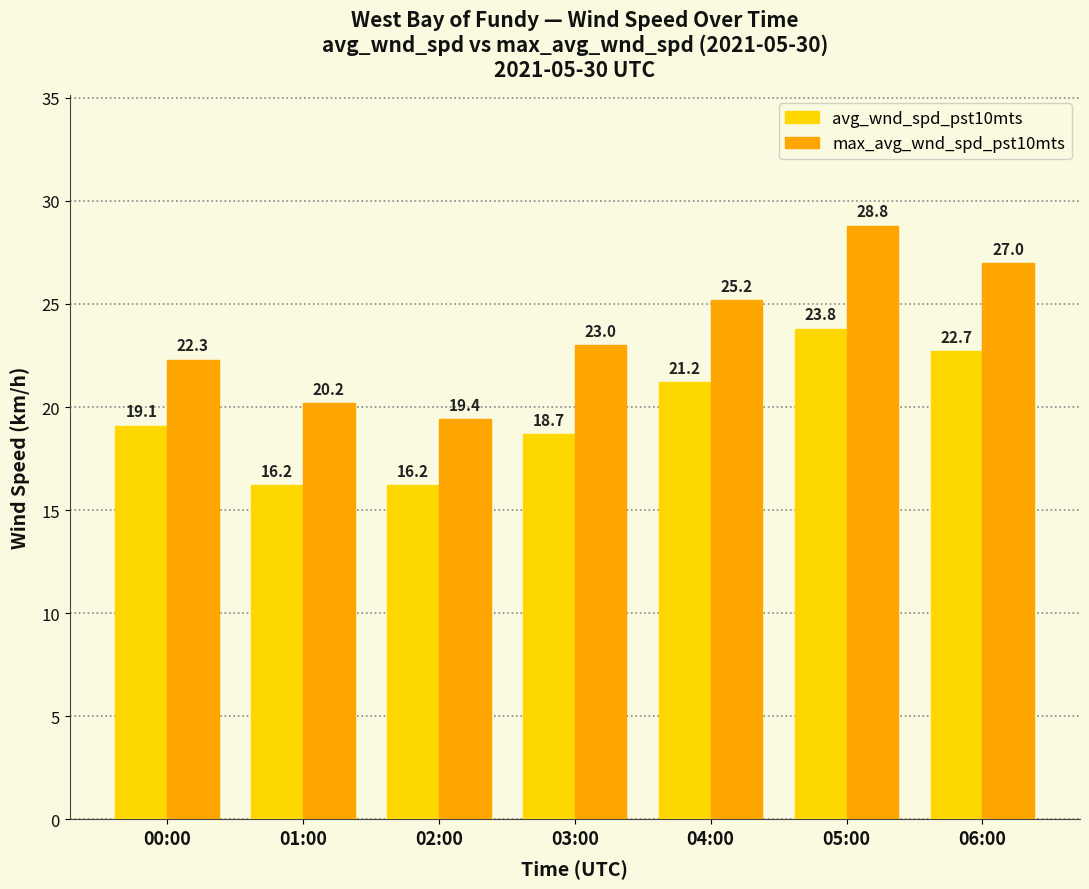

What is the label of the 1st bar from the right?

06:00